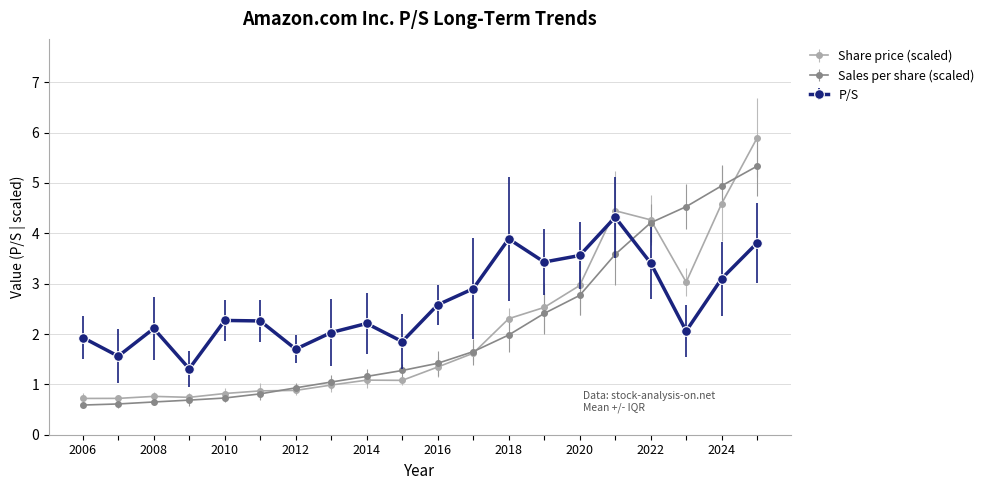

What are all the series names shown in the legend?

Share price (scaled), Sales per share (scaled), P/S